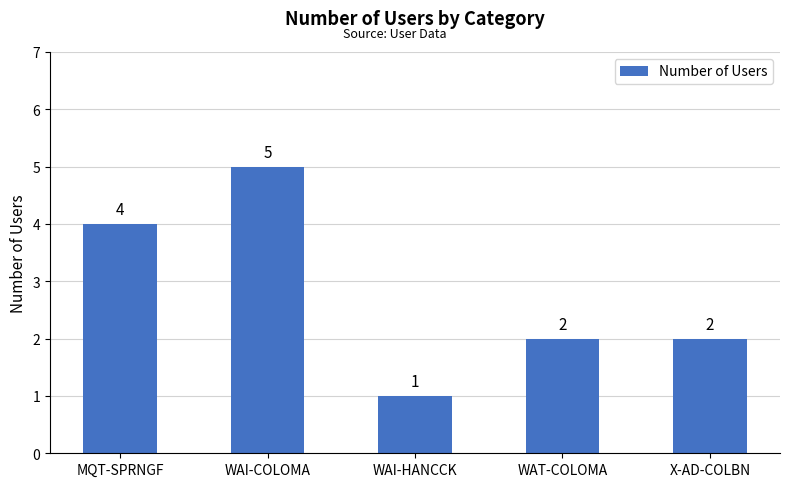

Read the value at MQT-SPRNGF.

4